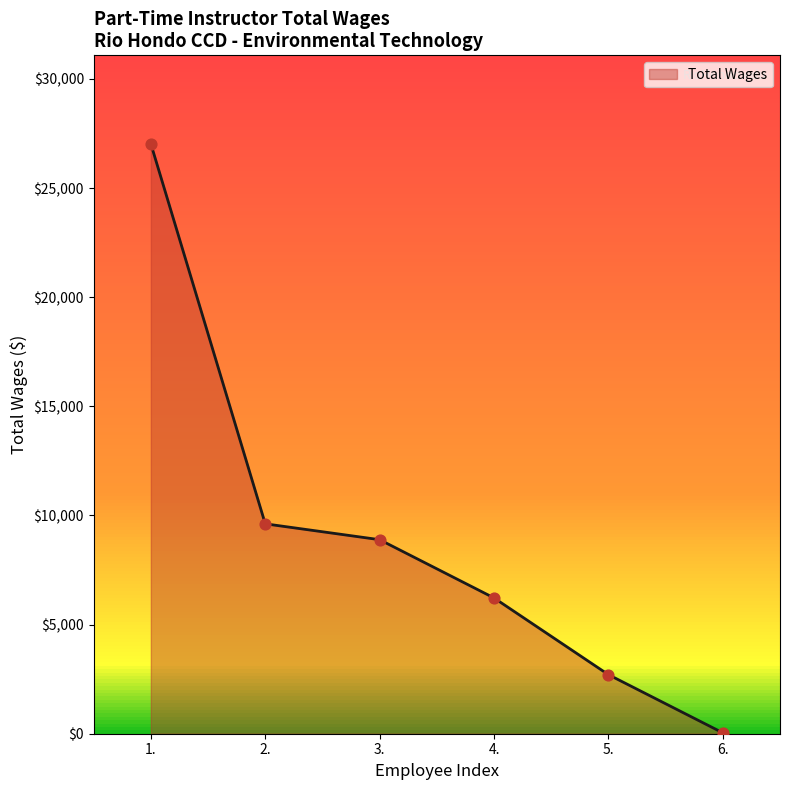

Between 3. and 6., which is larger?

3.